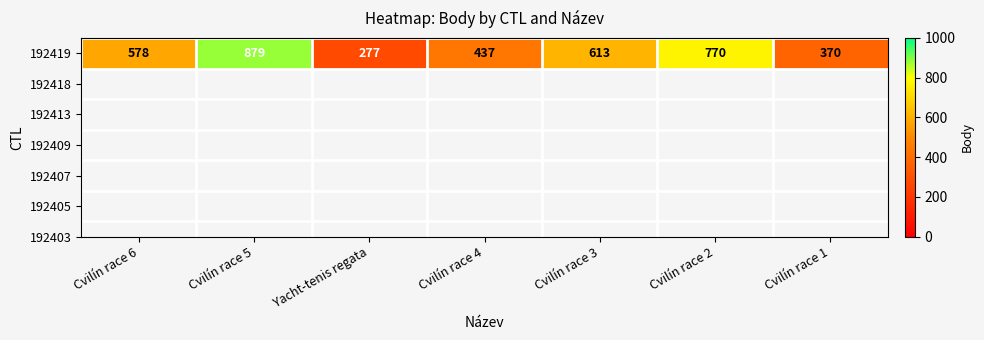

The chart shows a value of 370 at Cvilín race 1. True or false?

True